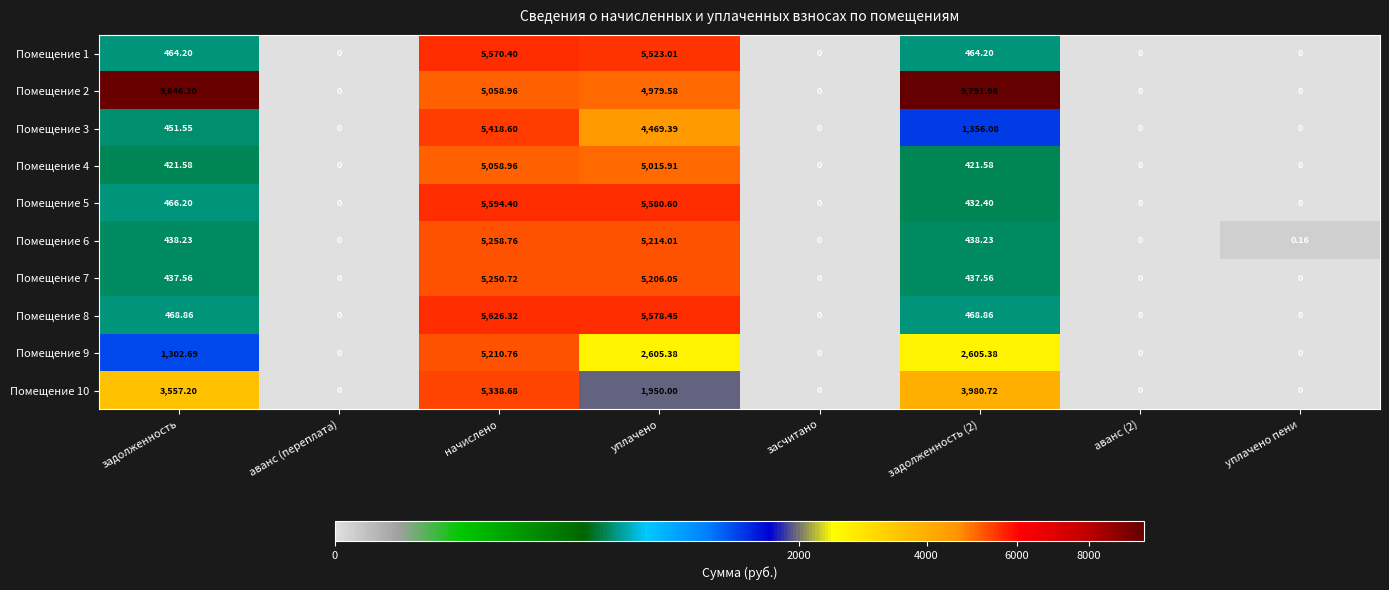

Is the value of Помещение 4 at аванс (переплата) greater than the value of Помещение 7 at начислено?

No